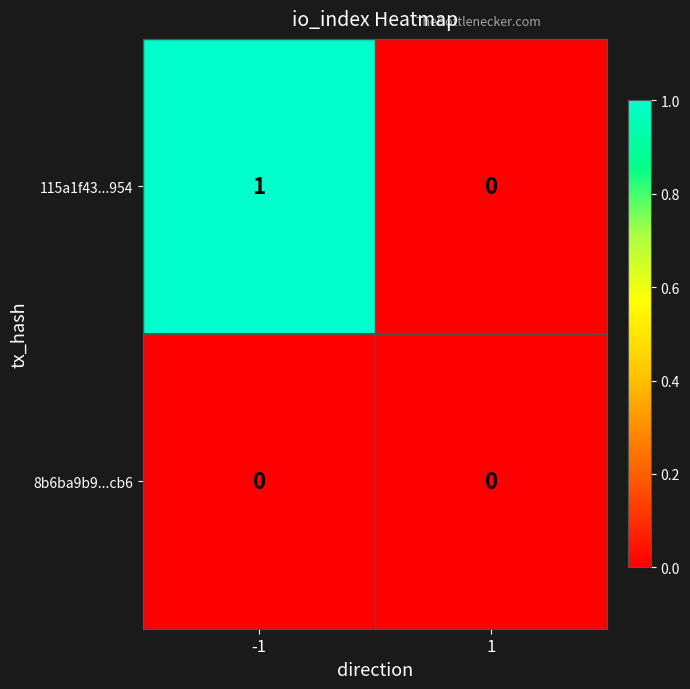

Which series has the widest spread of values?

115a1f43...954